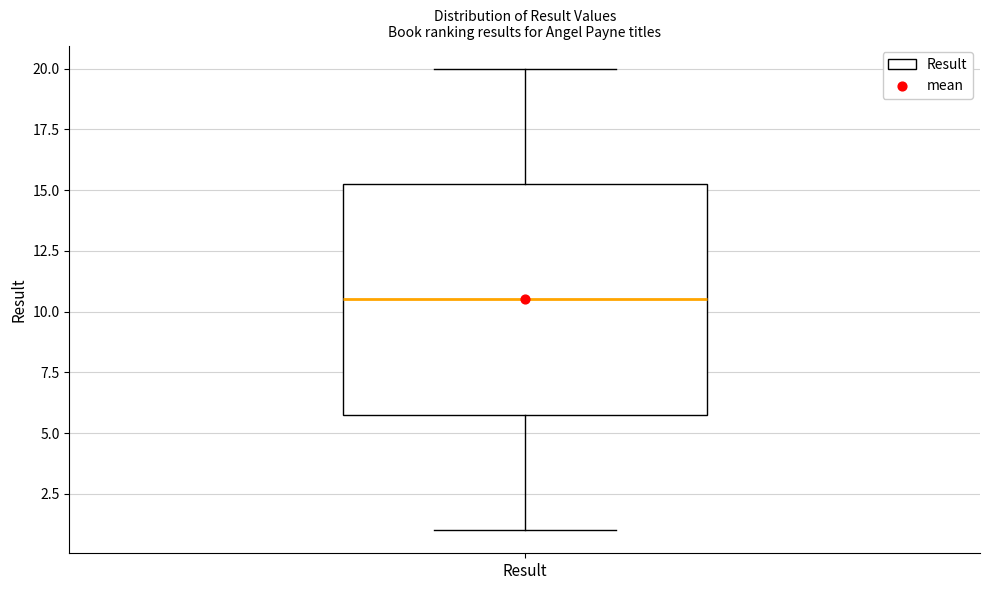

Transcribe this box plot: give where the median line is, the range the box spans, and where the two whiskers end, as read against the y-axis. The values are not printed on the chart, so give them approximately, as read against the axis.

median 10.5, box 6.0 to 15.5, whiskers 1.0 to 20.0